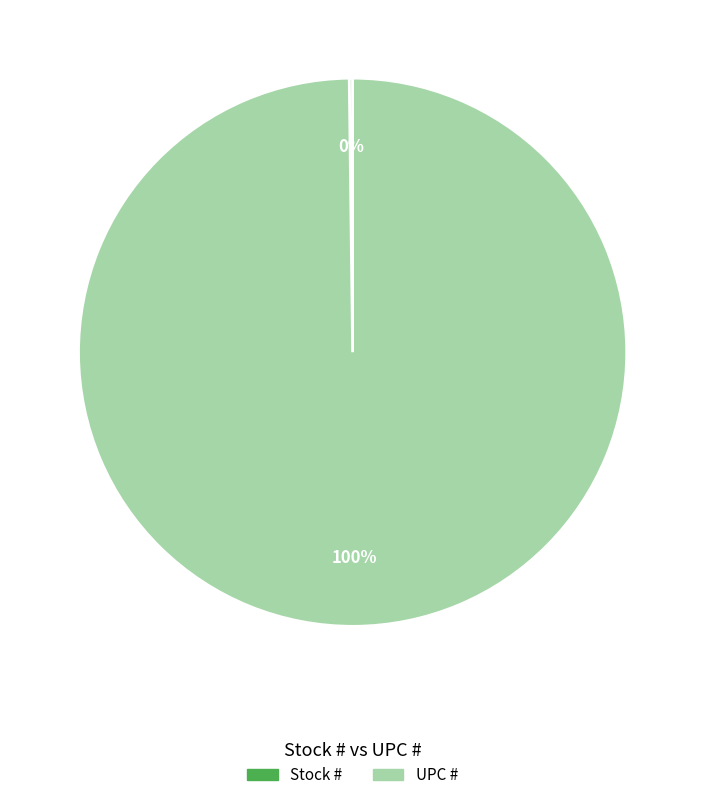

Is UPC # the majority of the pie?

Yes